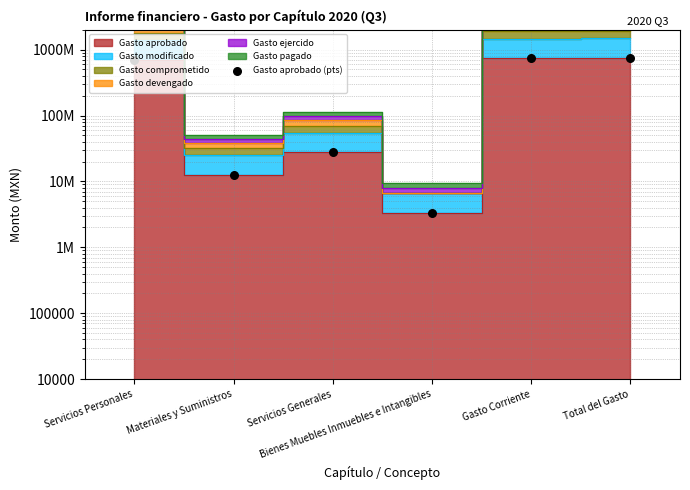

What is the change in value from Materiales y Suministros to Gasto Corriente?

+722241080.3